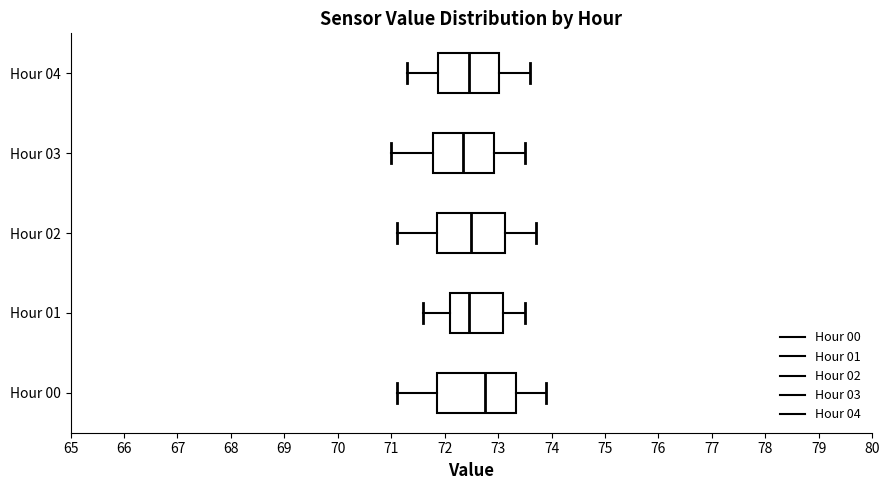

Comparing the boxes themselves (not the whiskers), which one is the widest?

Hour 00